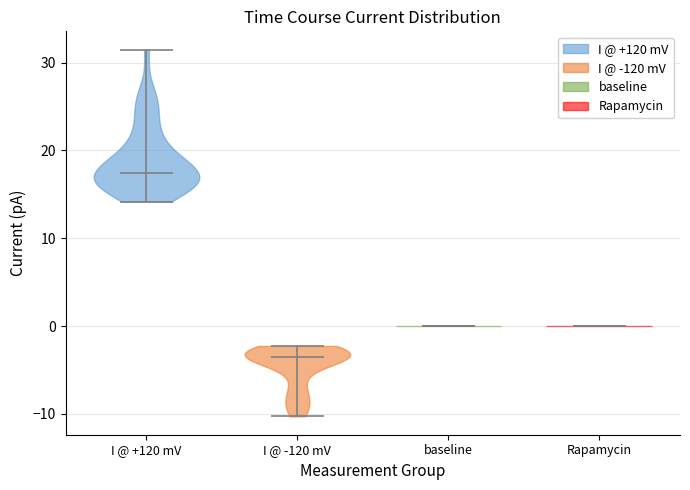

What is the highest point the violin for I @ +120 mV reaches on the y-axis? The values are not printed on the chart, so give them approximately, as read against the axis.

31